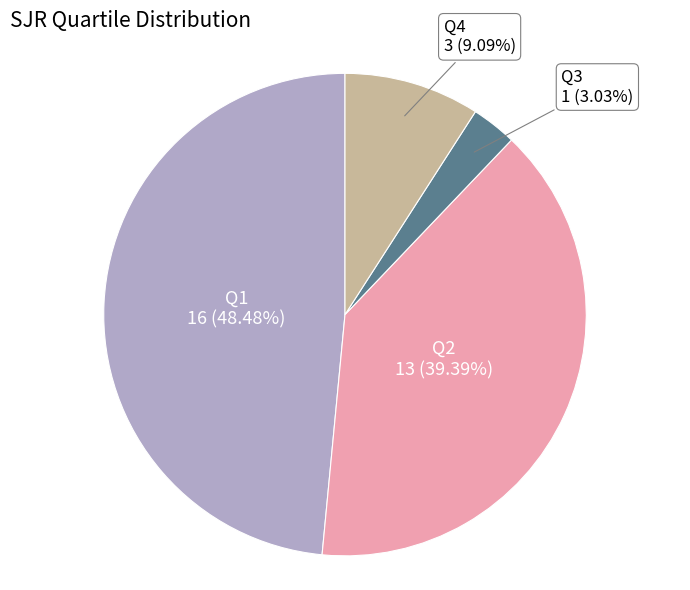

What is the smallest slice in the pie chart?

Q3